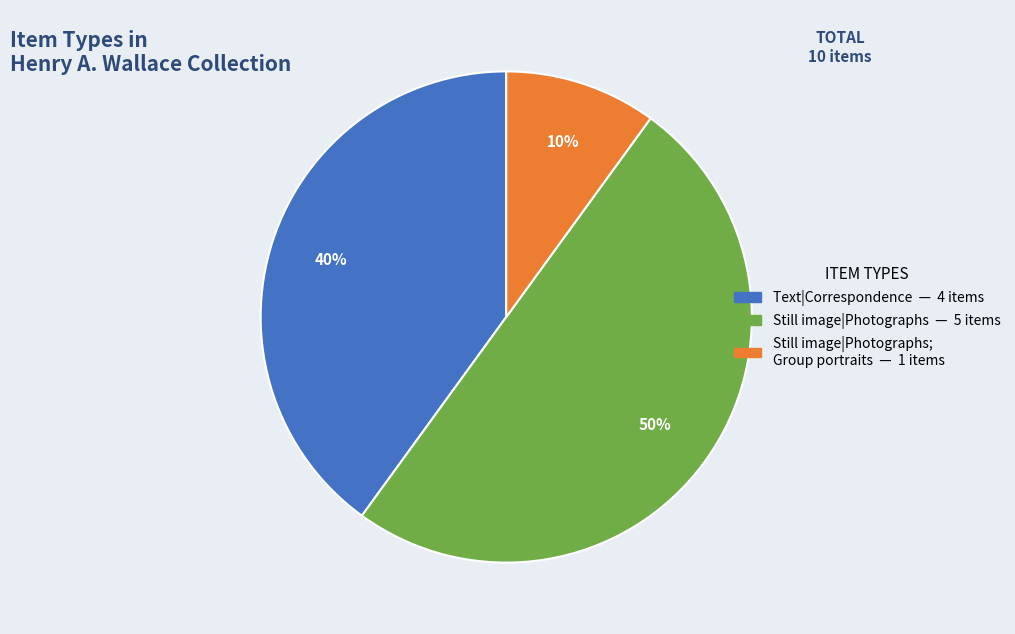

How many segments does this pie chart have?

3